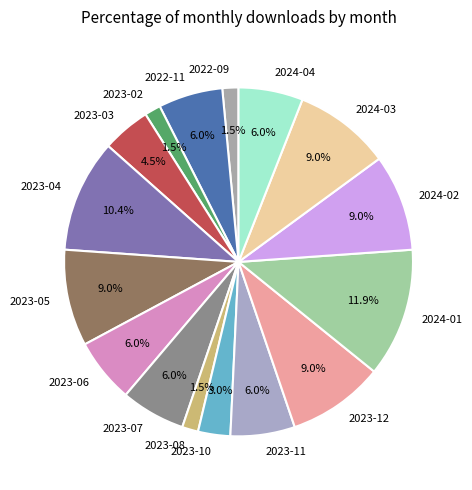

What is the ratio of the value at 2023-04 to the value at 2023-10?

3.5